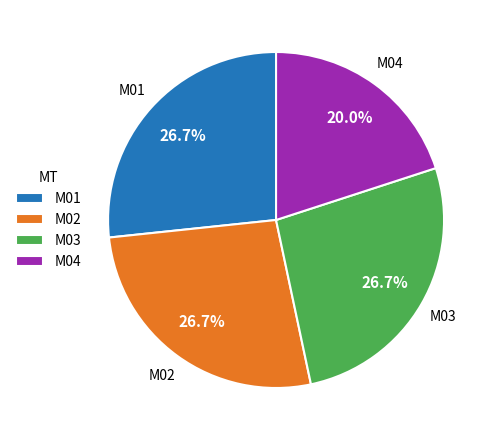

What is the smallest slice in the pie chart?

M04